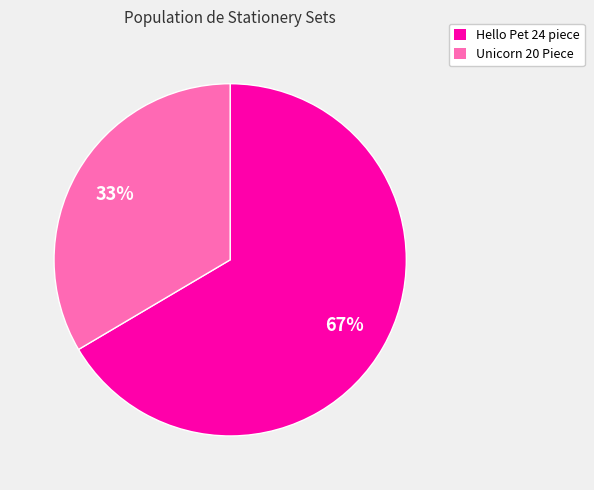

Rank the categories by value from lowest to highest.

Unicorn 20 Piece, Hello Pet 24 piece